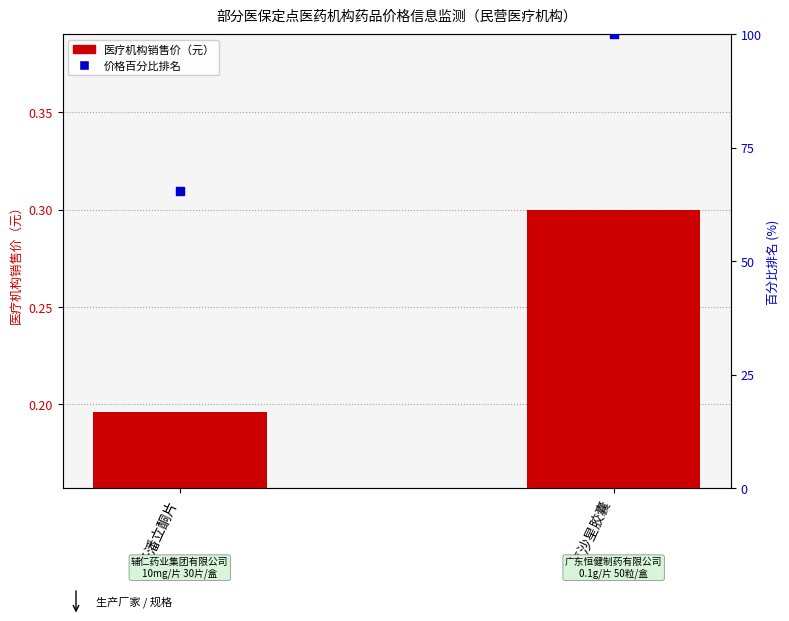

Is the value of 价格百分比排名 at 诺氟沙星胶囊 greater than the value of 医疗机构销售价 at 多潘立酮片?

Yes